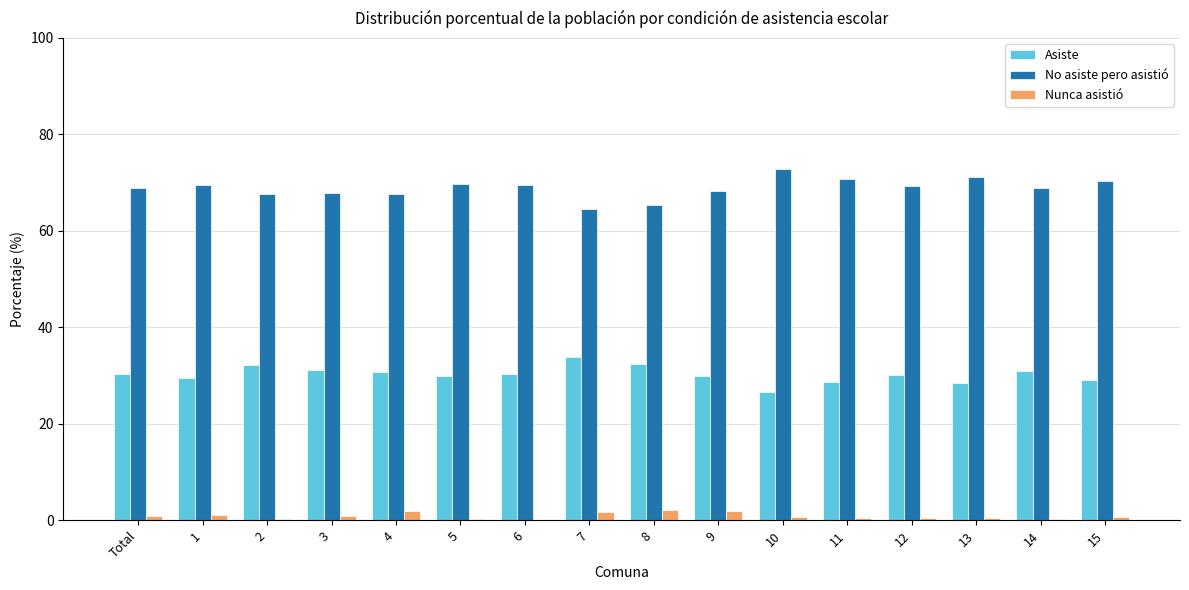

Which series has the largest total across all categories?

No asiste pero asistió